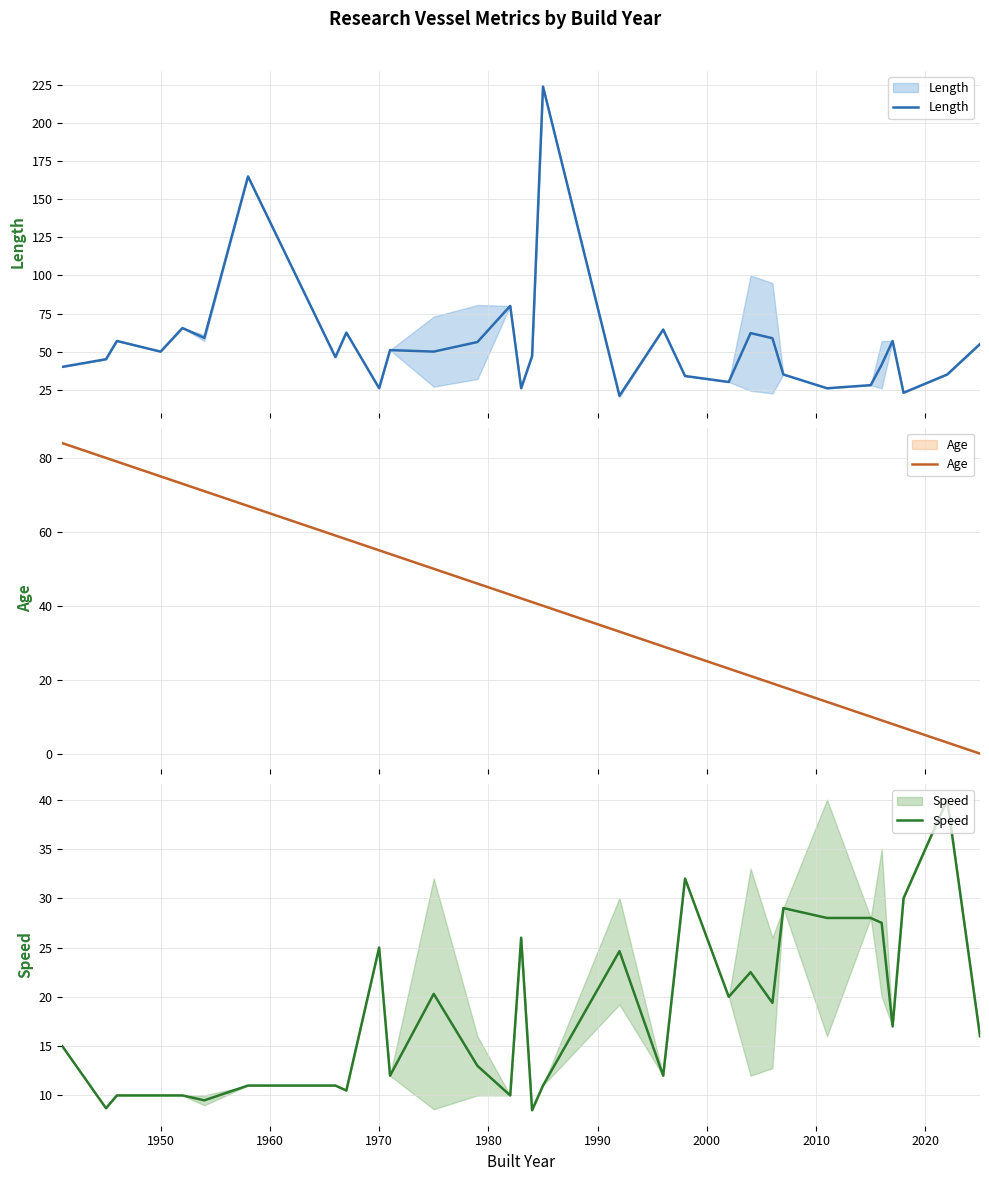

What are all the series names shown in the legend?

Length, Age, Speed